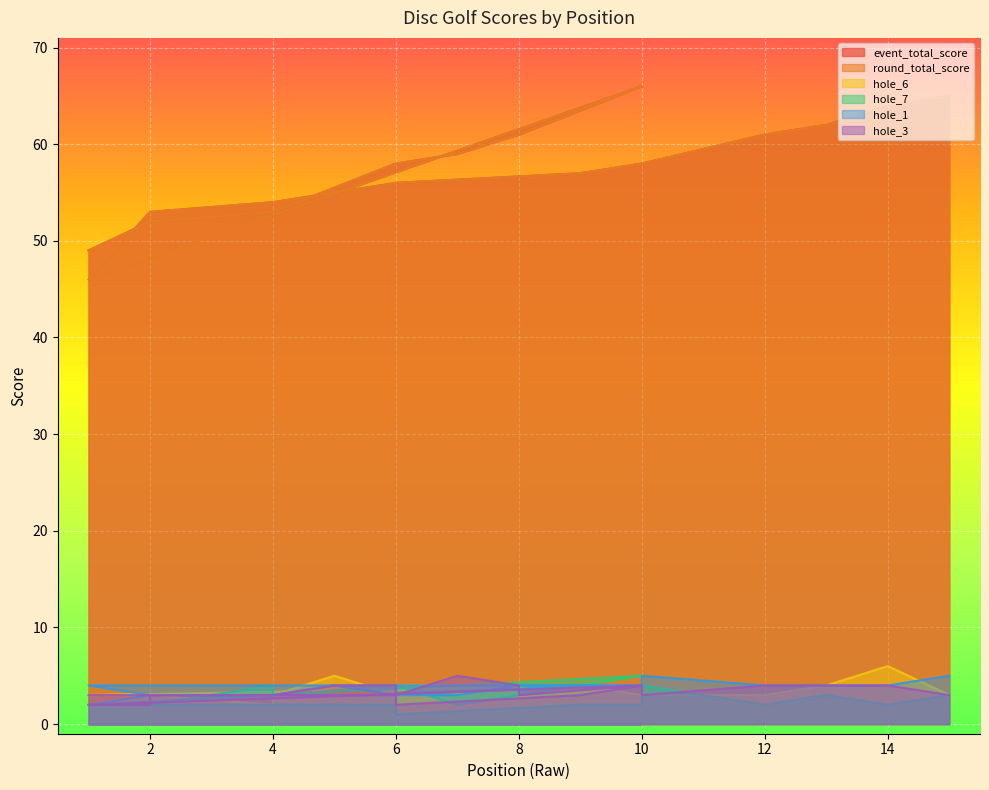

At how many categories does at least one series exceed 65?

1